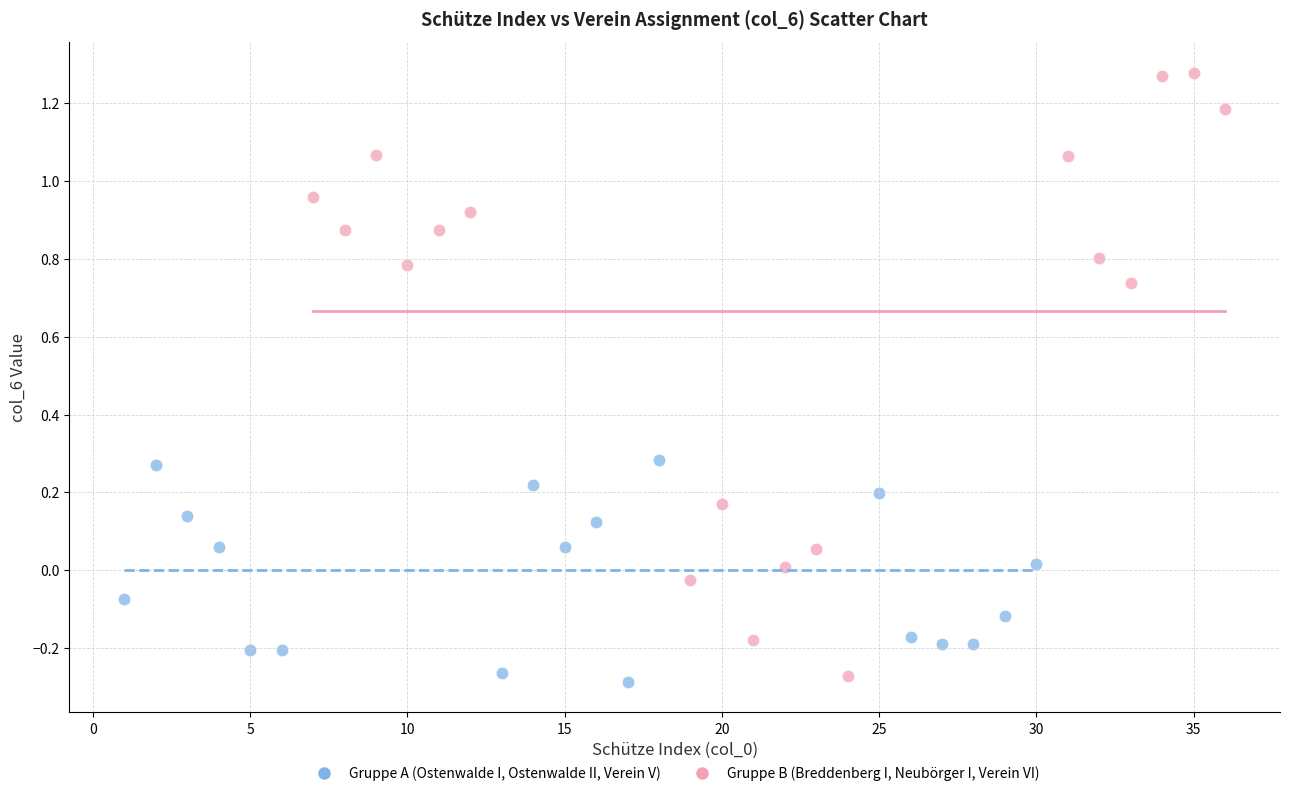

Which series contains the lowest Y value?

Gruppe A (Ostenwalde I, Ostenwalde II, Verein V)